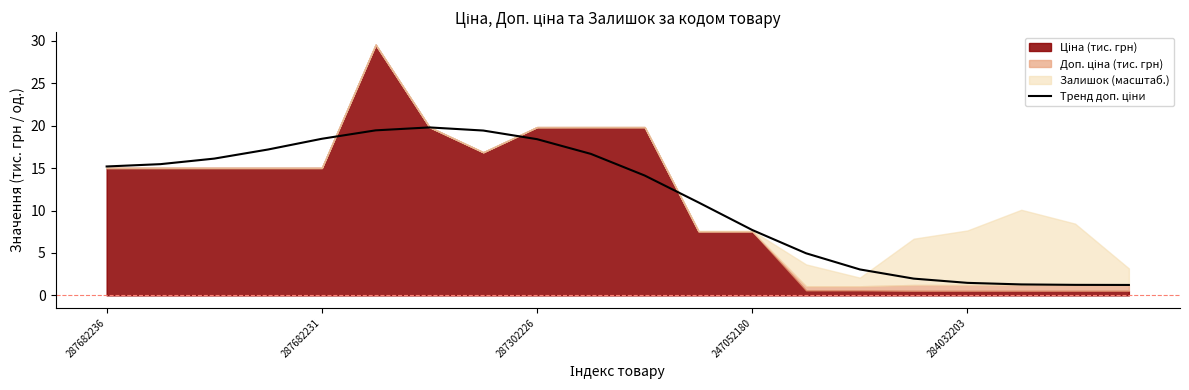

Which category has the lowest value across all series?

19